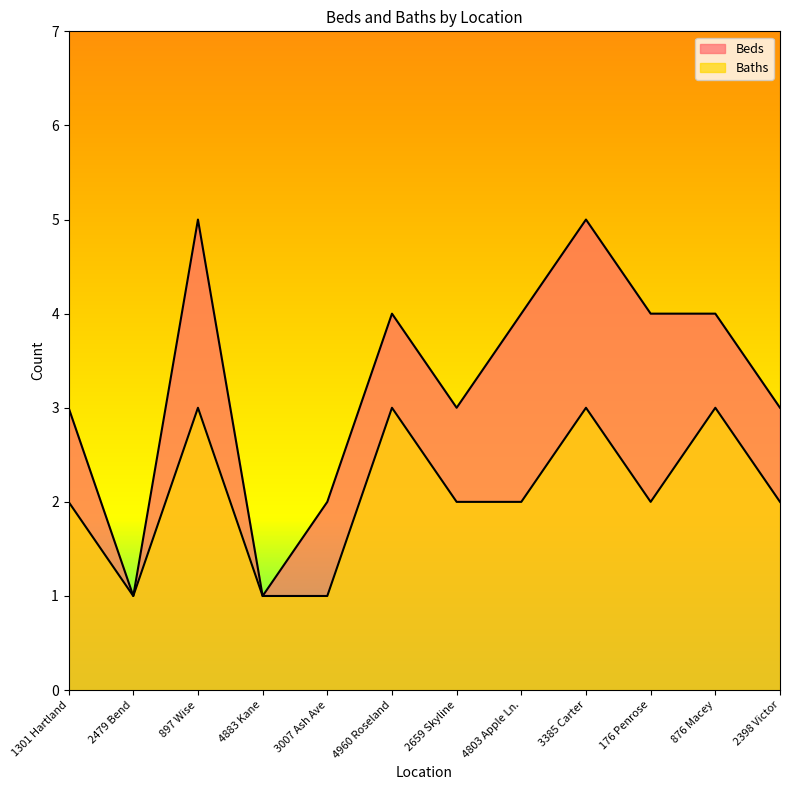

Which series changed the most between 1301 Hartland and 897 Wise?

Beds